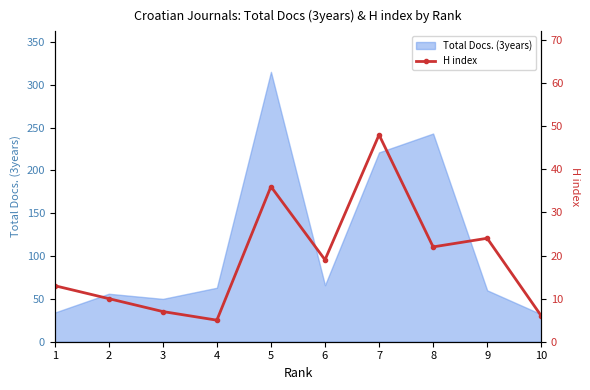

Between 2 and 5, which is larger?

5